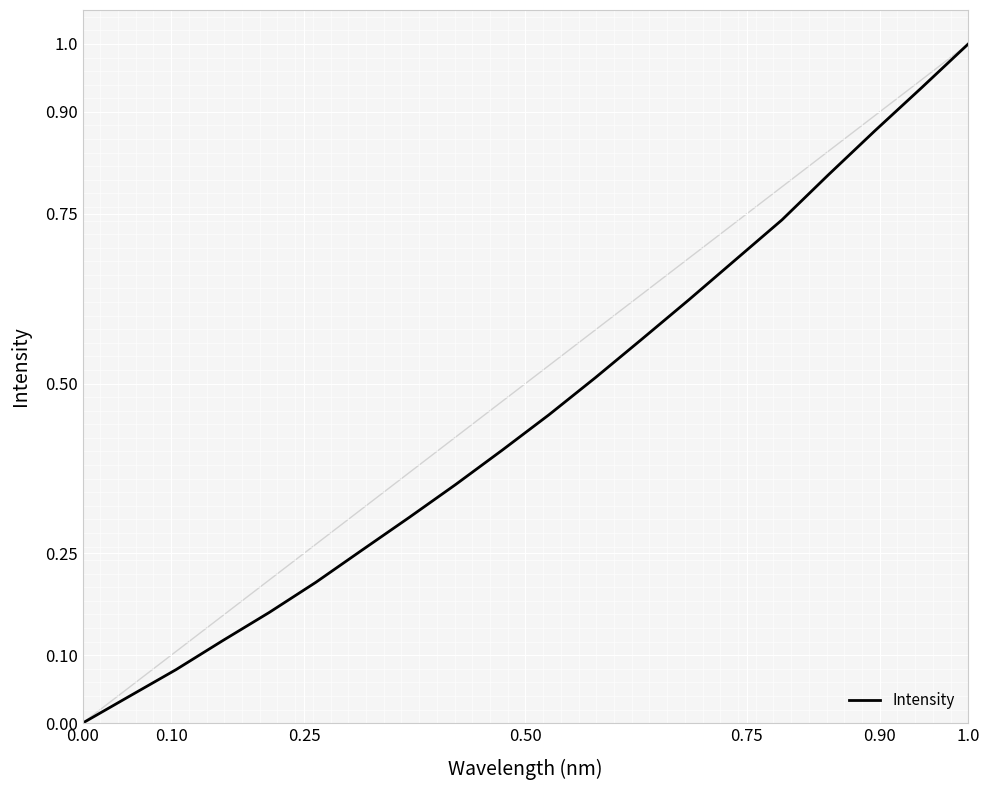

Is this an area chart (filled region under the line)?

No